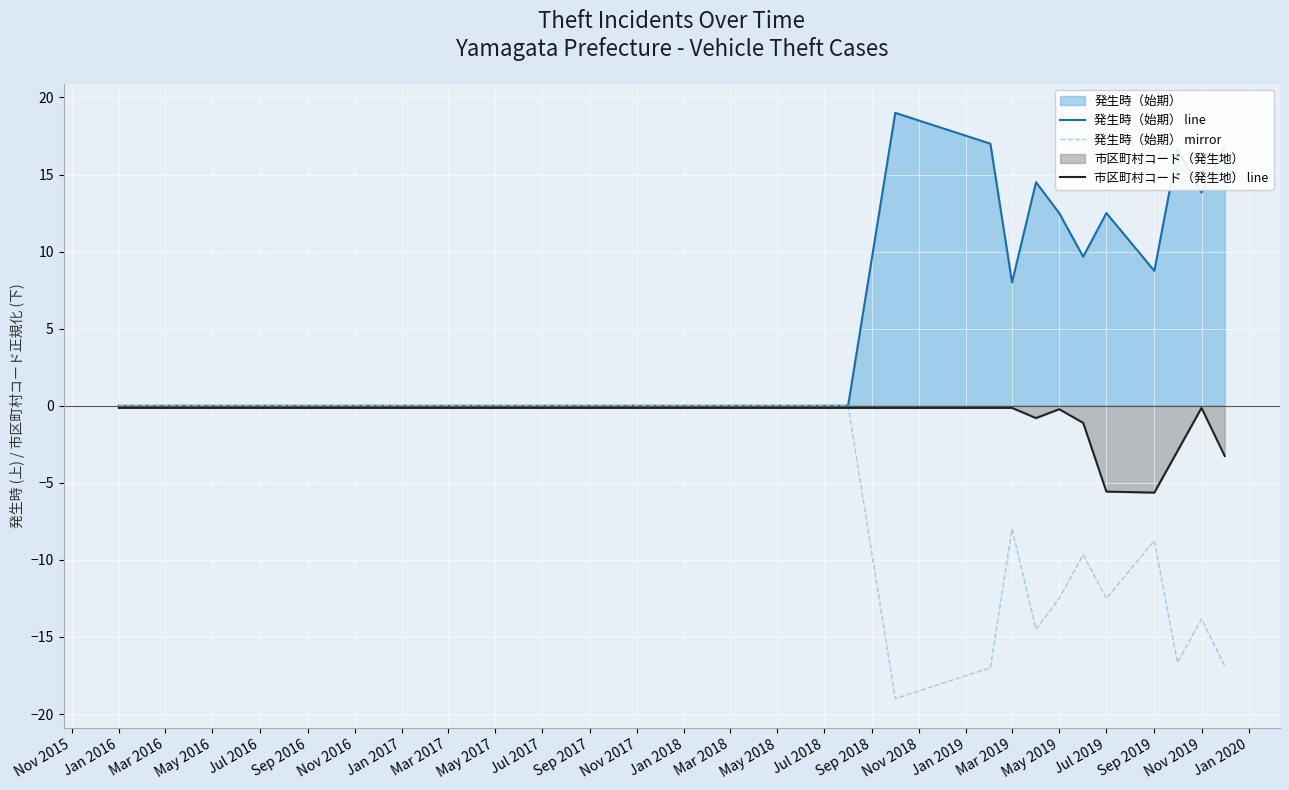

What is the total value across all series at May 2019?

-0.2